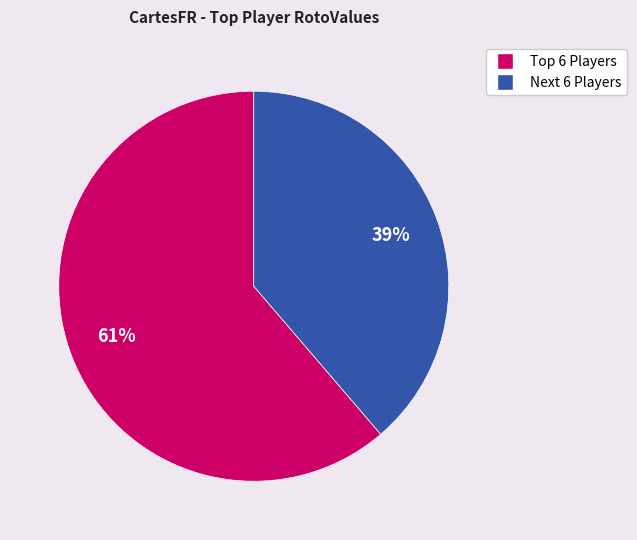

How many segments does this pie chart have?

2